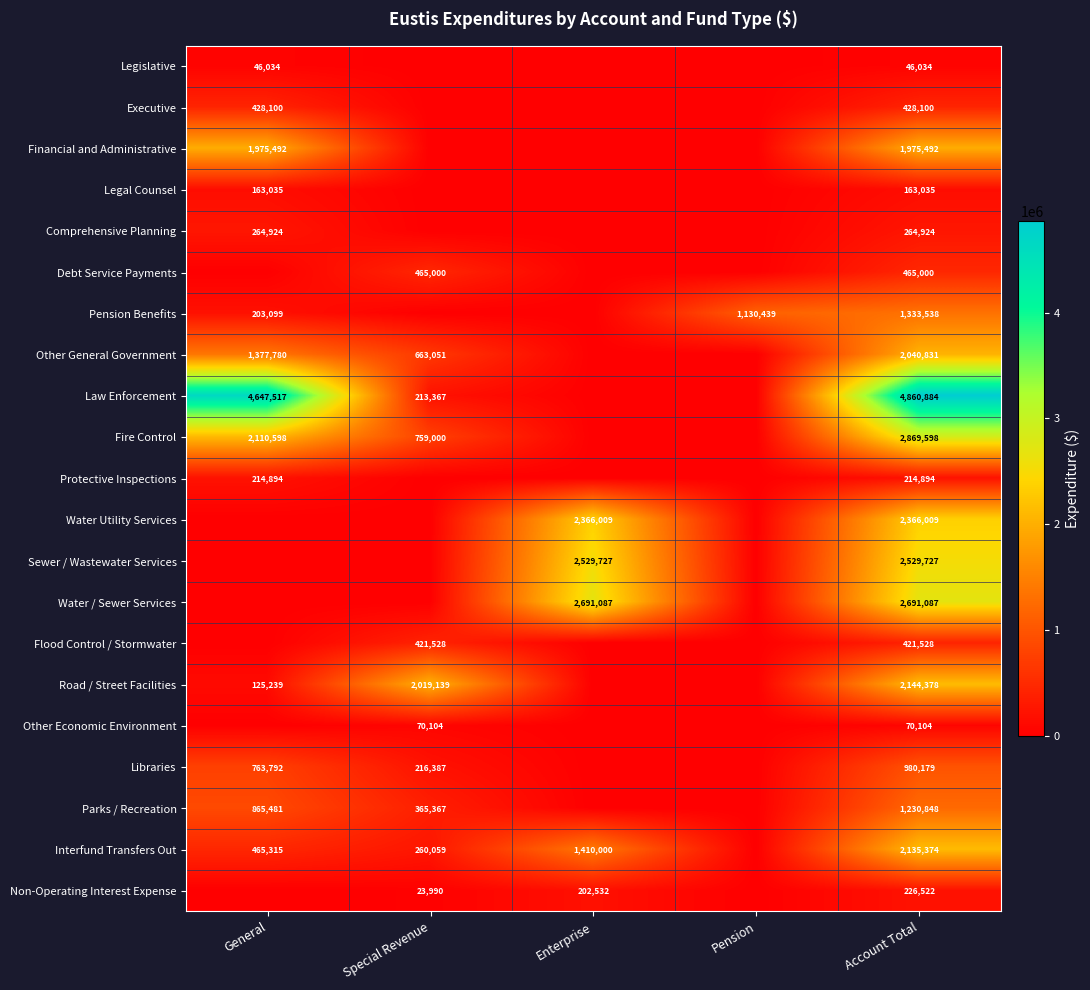

Between General and Special Revenue, which is larger?

General